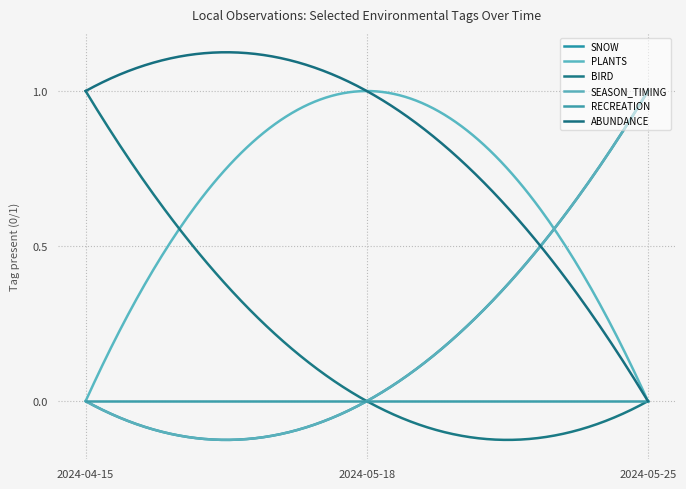

Does the chart display data point markers on the line(s)?

No